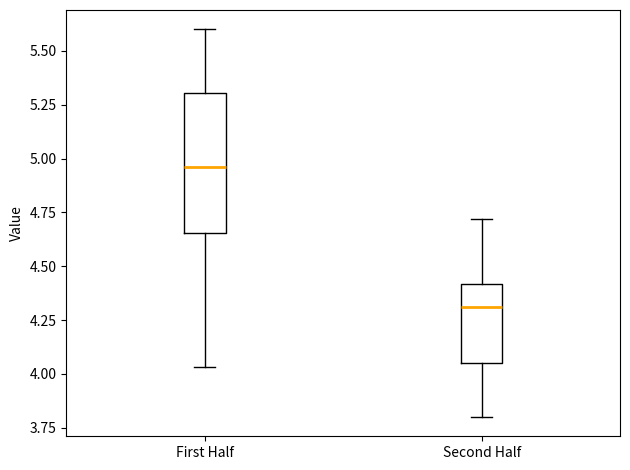

Which box has the highest median line?

First Half